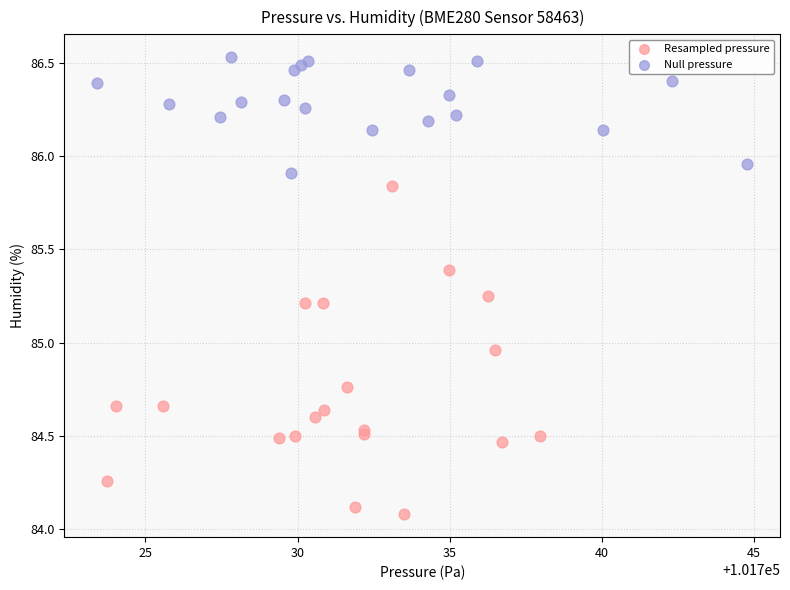

Which series reaches the maximum Y coordinate?

Null pressure